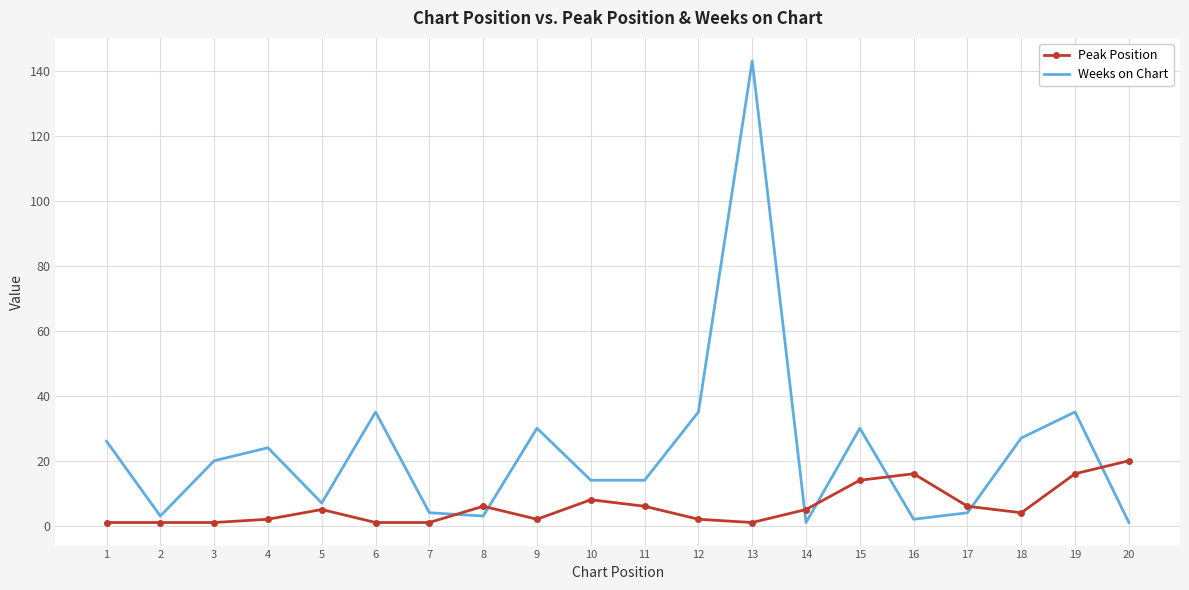

Is the value of Weeks on Chart at 3 greater than the value of Peak Position at 5?

Yes